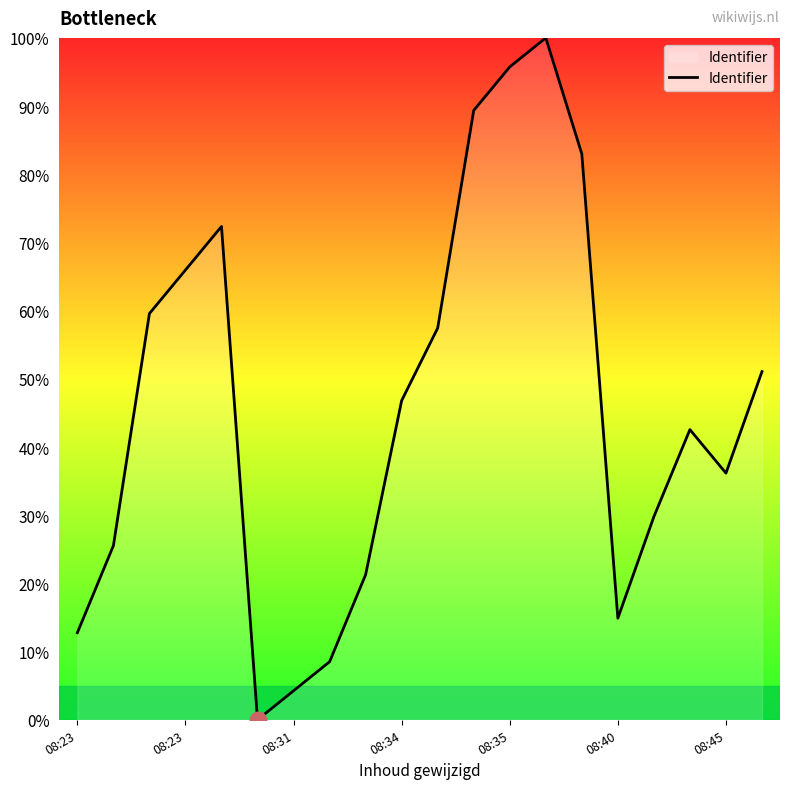

What is the difference between the maximum and minimum values?

100.0